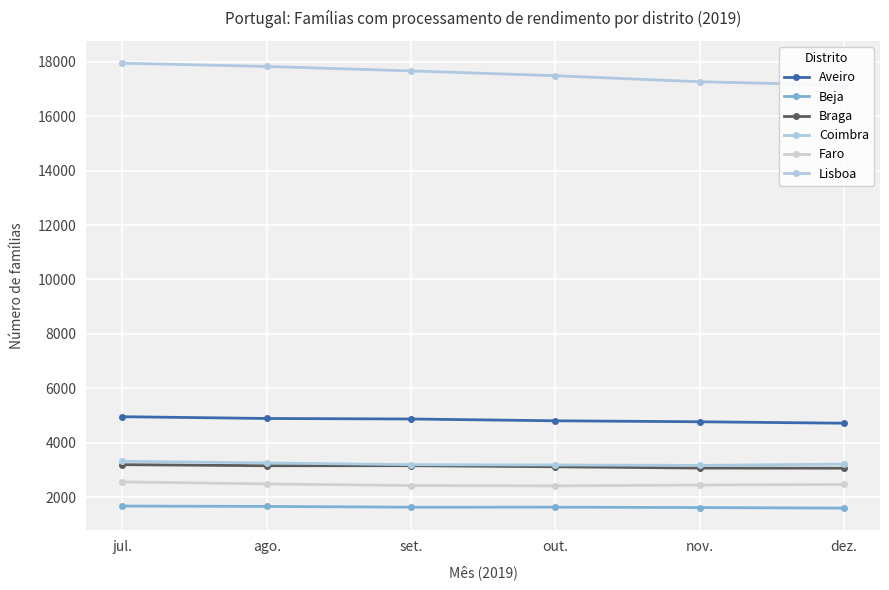

What is the difference between the highest and lowest values at nov.?

15645